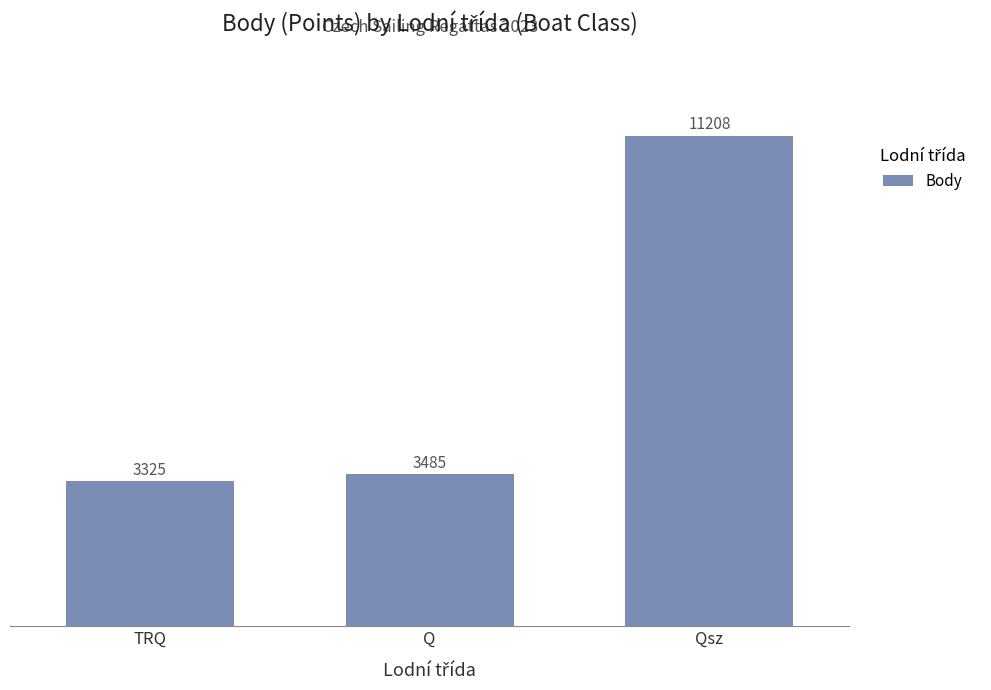

List the labels in order of value, largest first.

Qsz, Q, TRQ